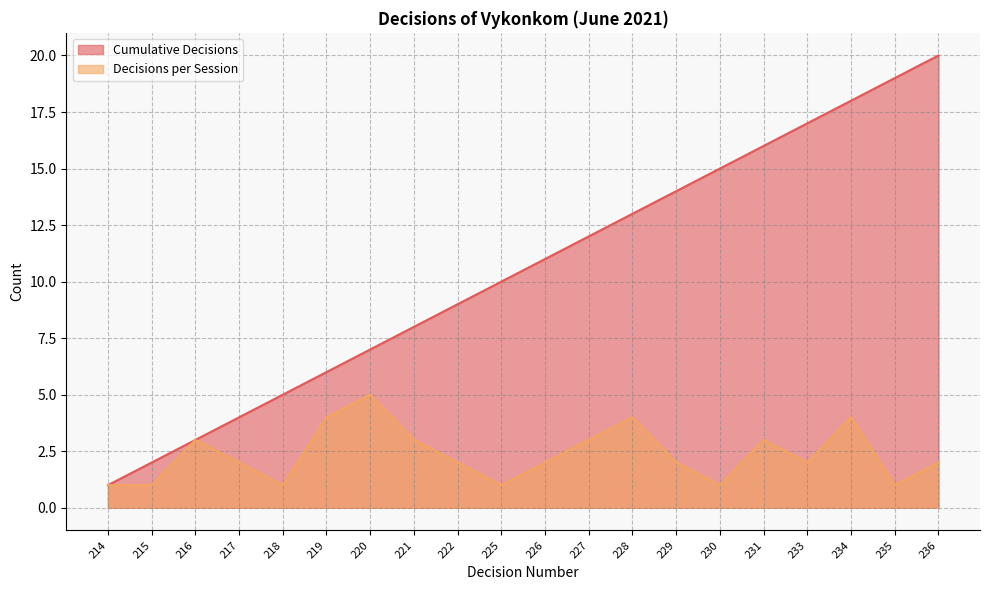

How many values in the Decisions per Session series exceed 2?

8